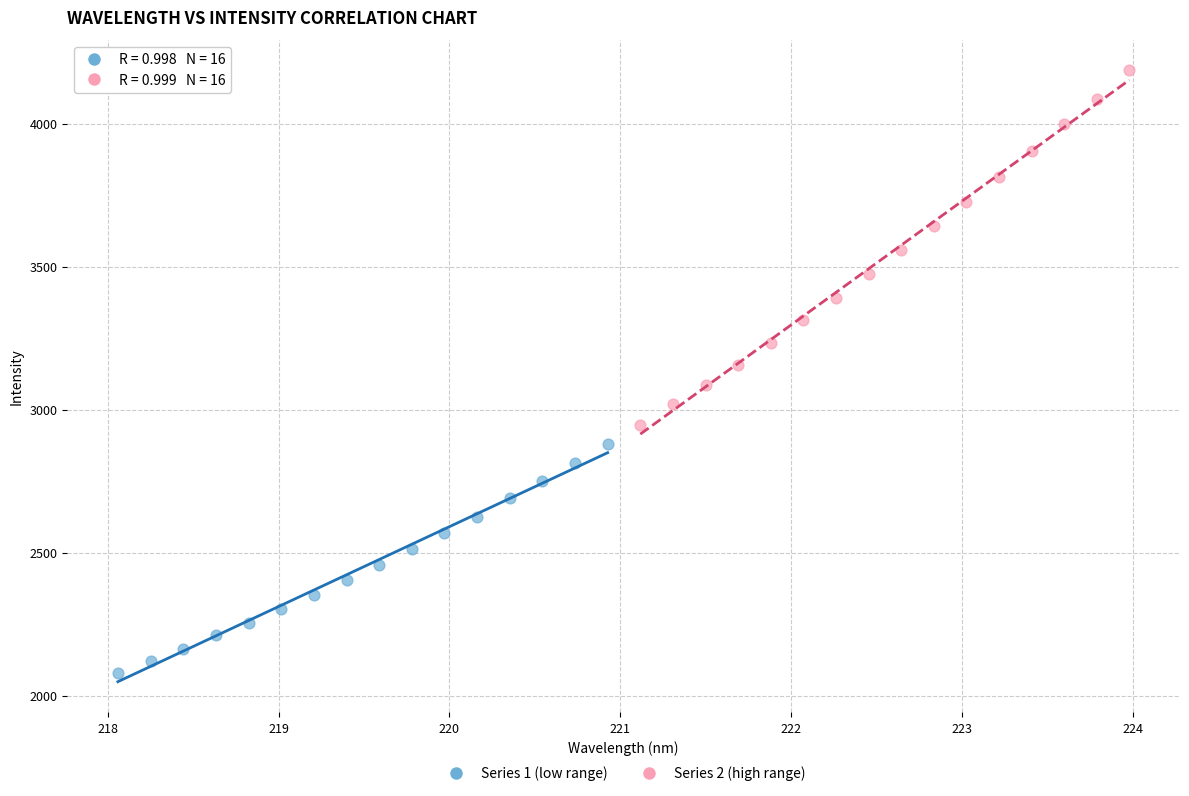

Which series reaches the maximum Y coordinate?

Series 2 (high range)